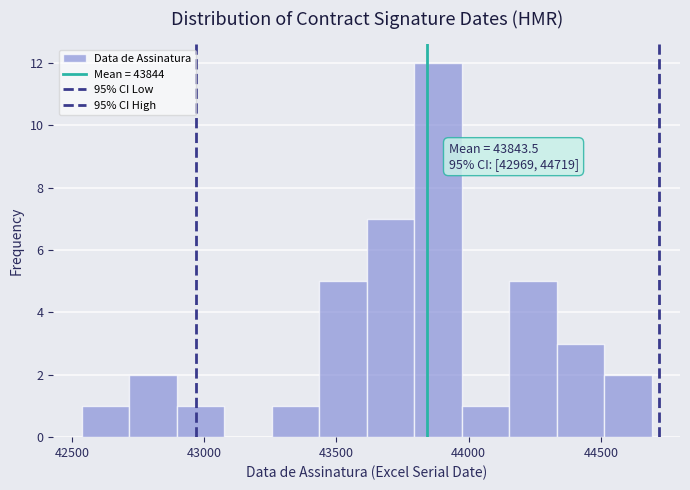

Around what value on the x-axis is the tallest bar? Give the approximate position of its centre, as read against the axis.

43900